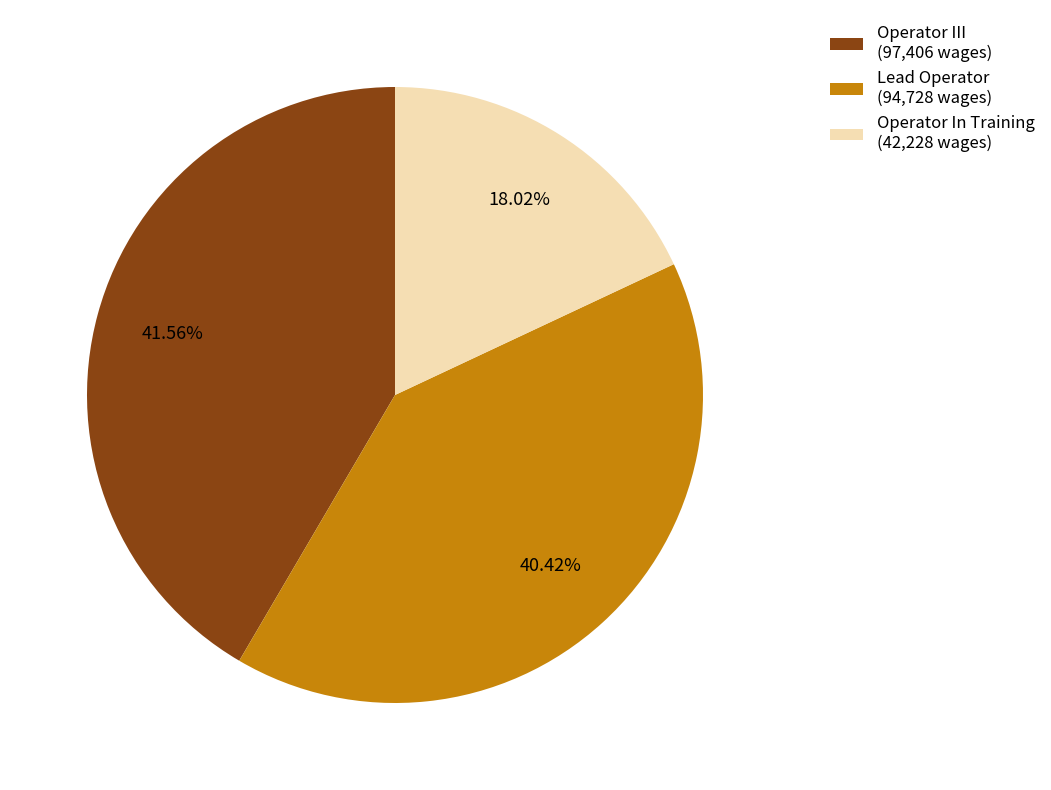

Approximately how many times larger is the value at Operator III compared to Lead Operator?

1.0